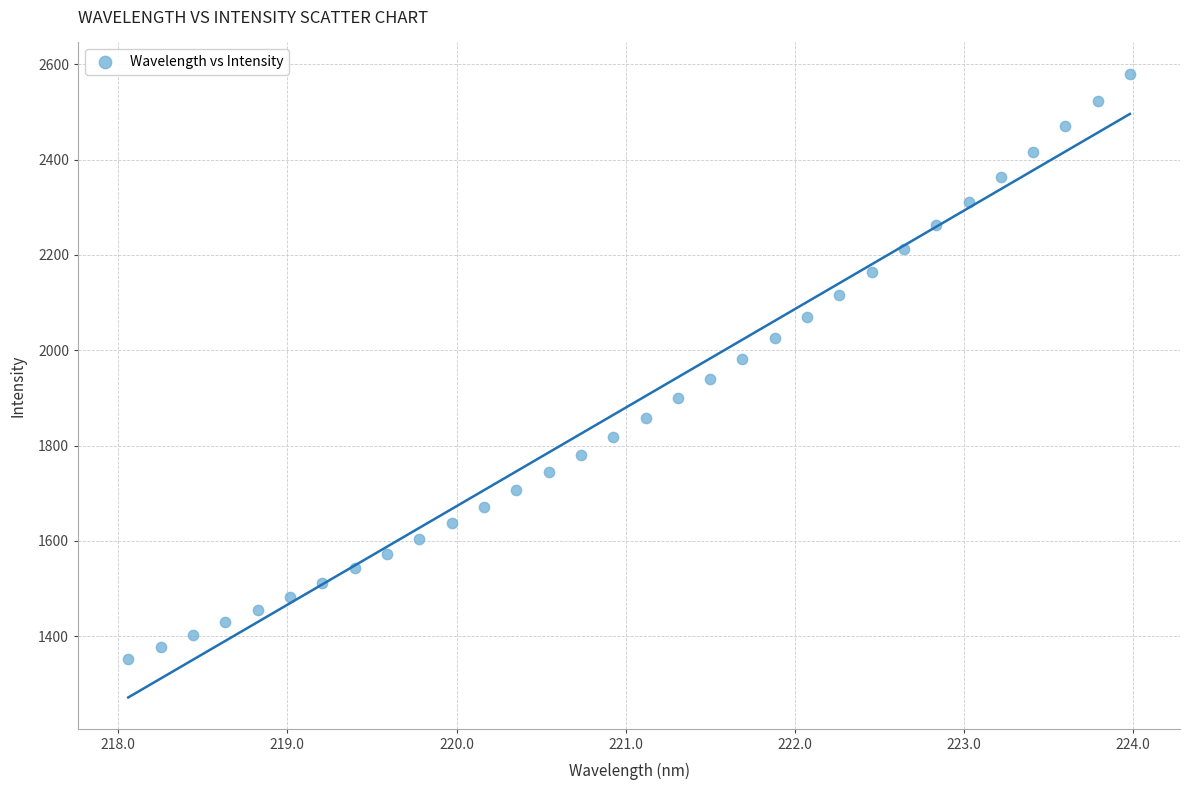

What is the range of X values (max minus min)?

5.9